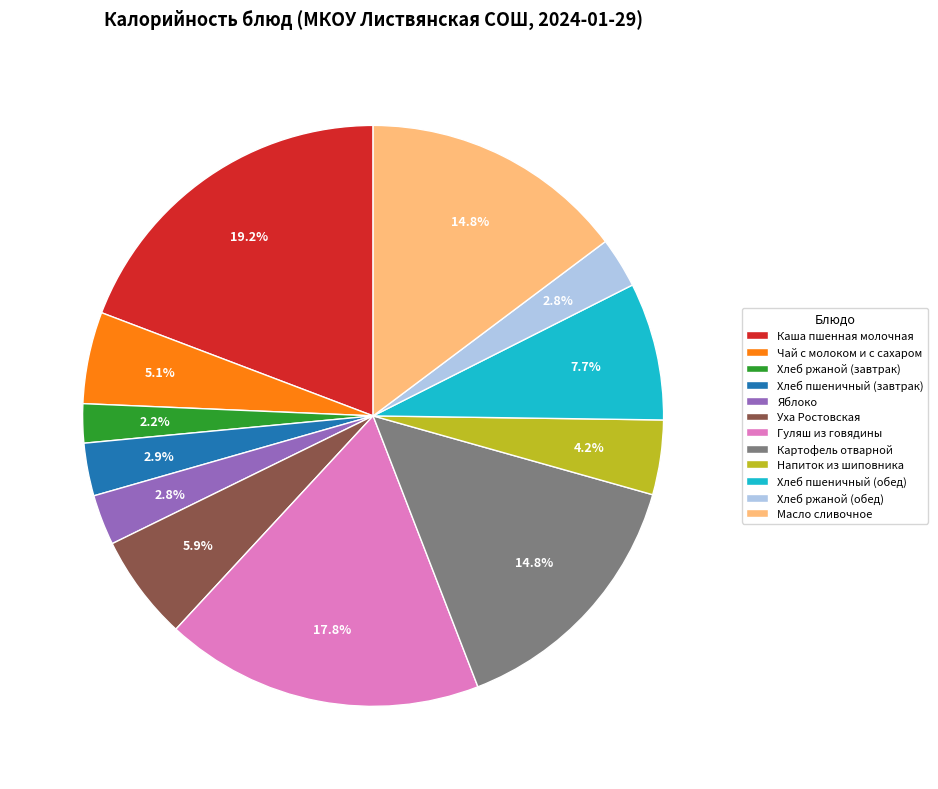

Which has a higher value, Хлеб пшеничный (обед) or Гуляш из говядины?

Гуляш из говядины